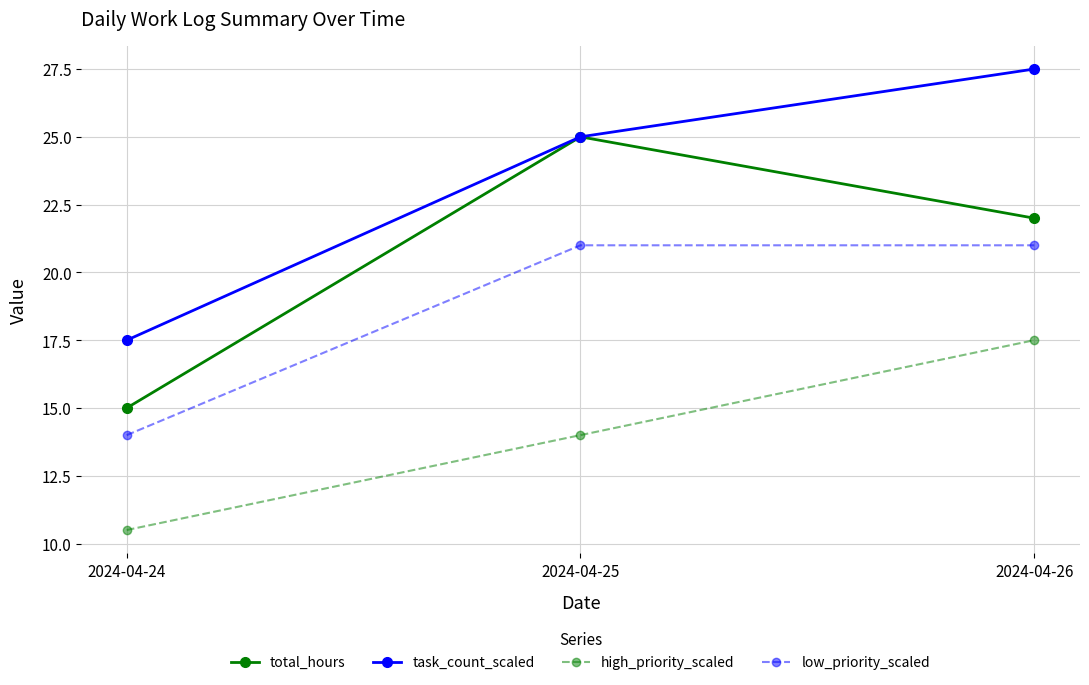

Reading left to right, extract all data points from this chart.

total_hours: 2024-04-24=15.0	2024-04-25=25.0	2024-04-26=22.0
task_count_scaled: 2024-04-24=17.5	2024-04-25=25.0	2024-04-26=27.5
high_priority_scaled: 2024-04-24=10.5	2024-04-25=14.0	2024-04-26=17.5
low_priority_scaled: 2024-04-24=14.0	2024-04-25=21.0	2024-04-26=21.0